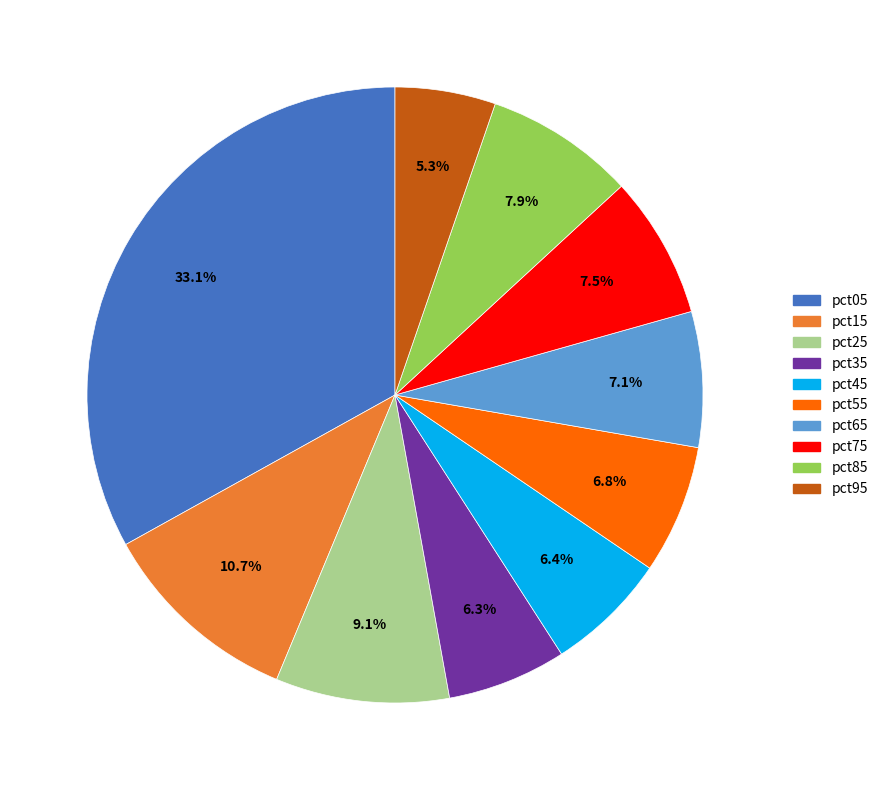

Is it true that pct95 is 5% of the pie?

True